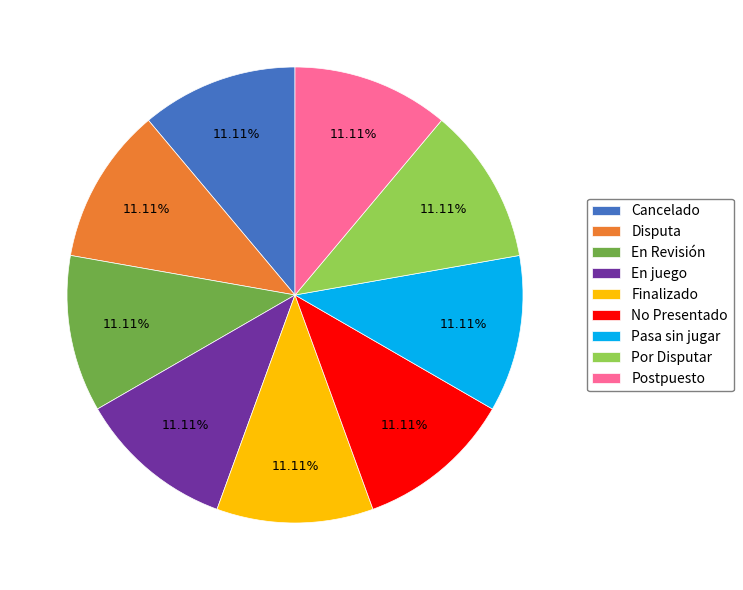

To the nearest percent, what is the difference between the Cancelado and En Revisión slice percentages?

0%